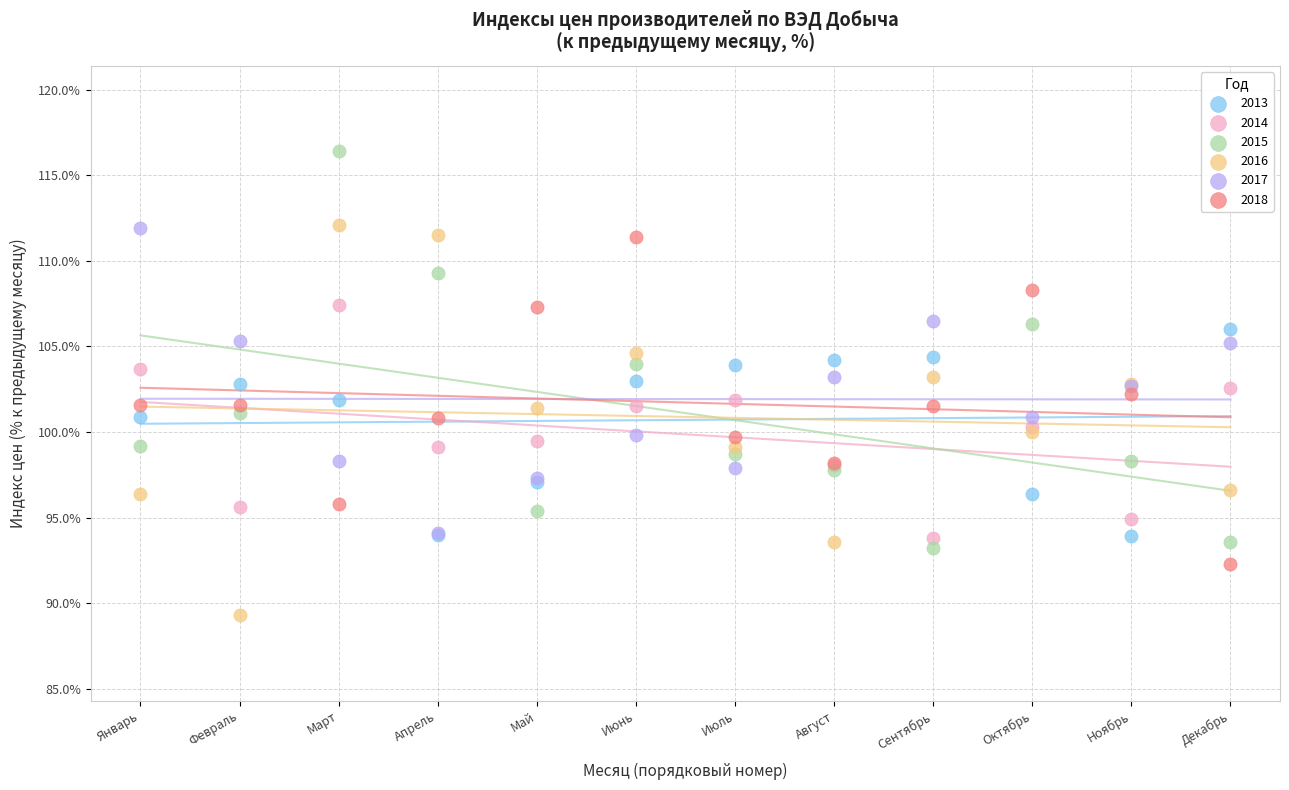

What are all the series names shown in the legend?

2013, 2014, 2015, 2016, 2017, 2018